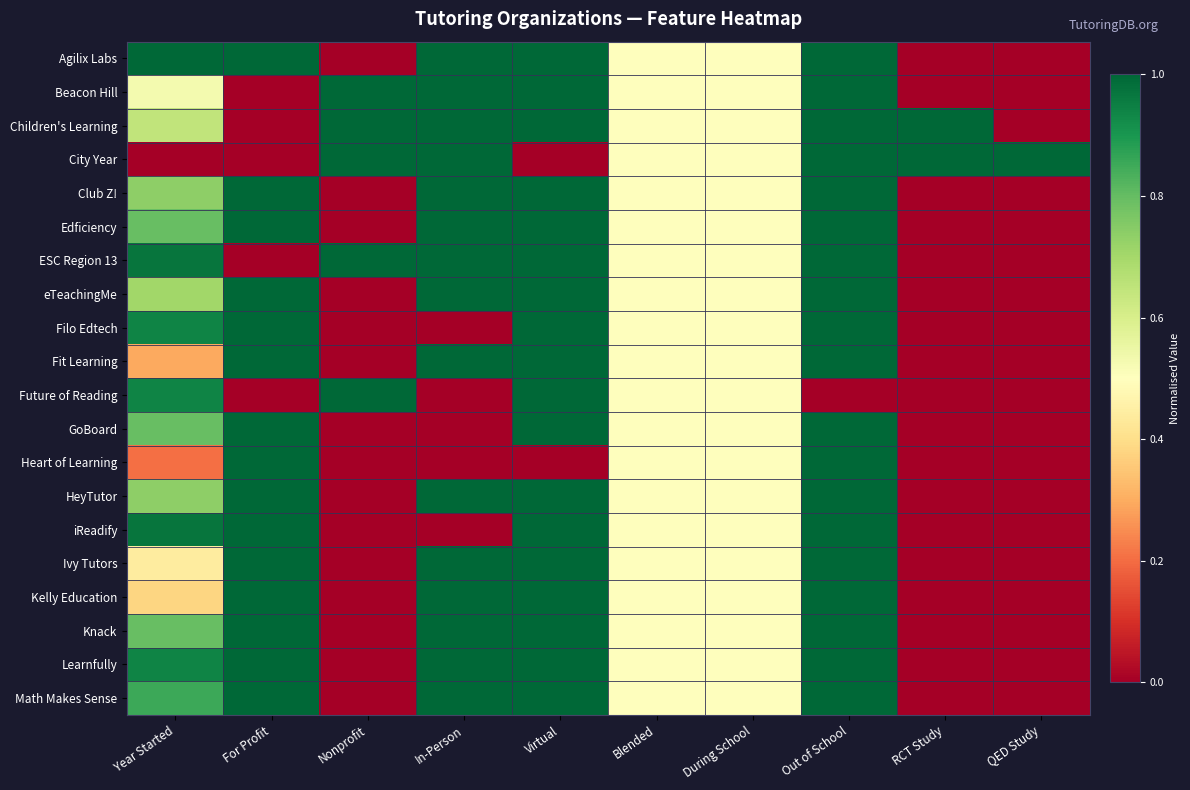

Which category has the highest value across all series?

Year Started